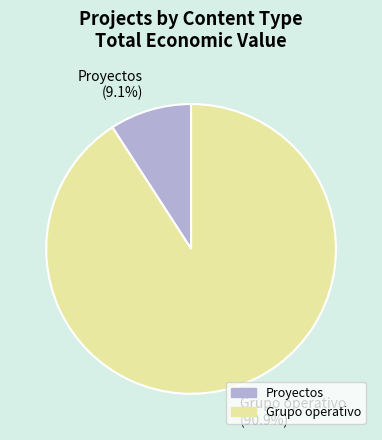

Which has a higher value, Proyectos or Grupo operativo?

Grupo operativo